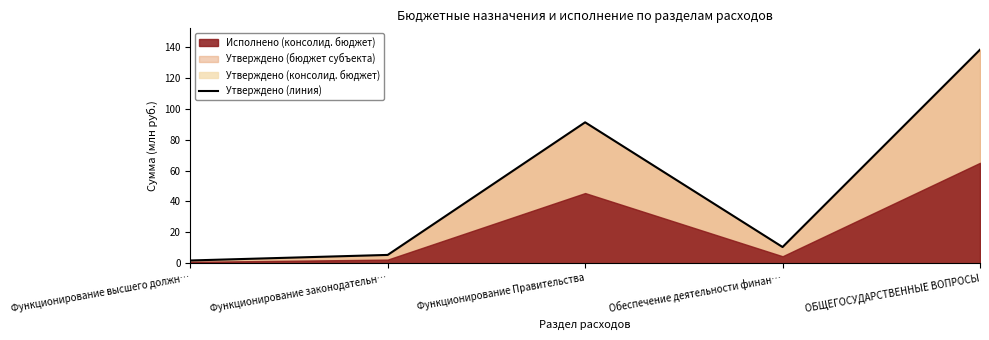

List the labels in order of value, smallest first.

Функционирование высшего должн…, Функционирование законодательн…, Обеспечение деятельности финан…, Функционирование Правительства, ОБЩЕГОСУДАРСТВЕННЫЕ ВОПРОСЫ